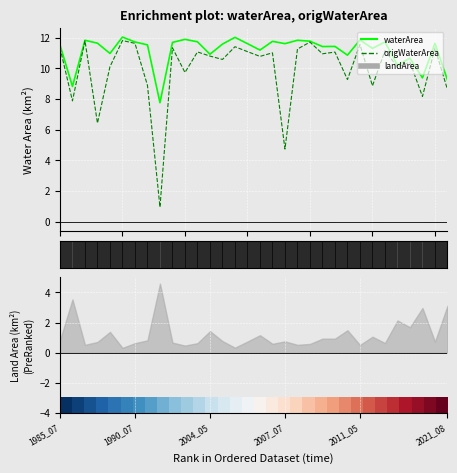

How many categories are shown in the chart?

32